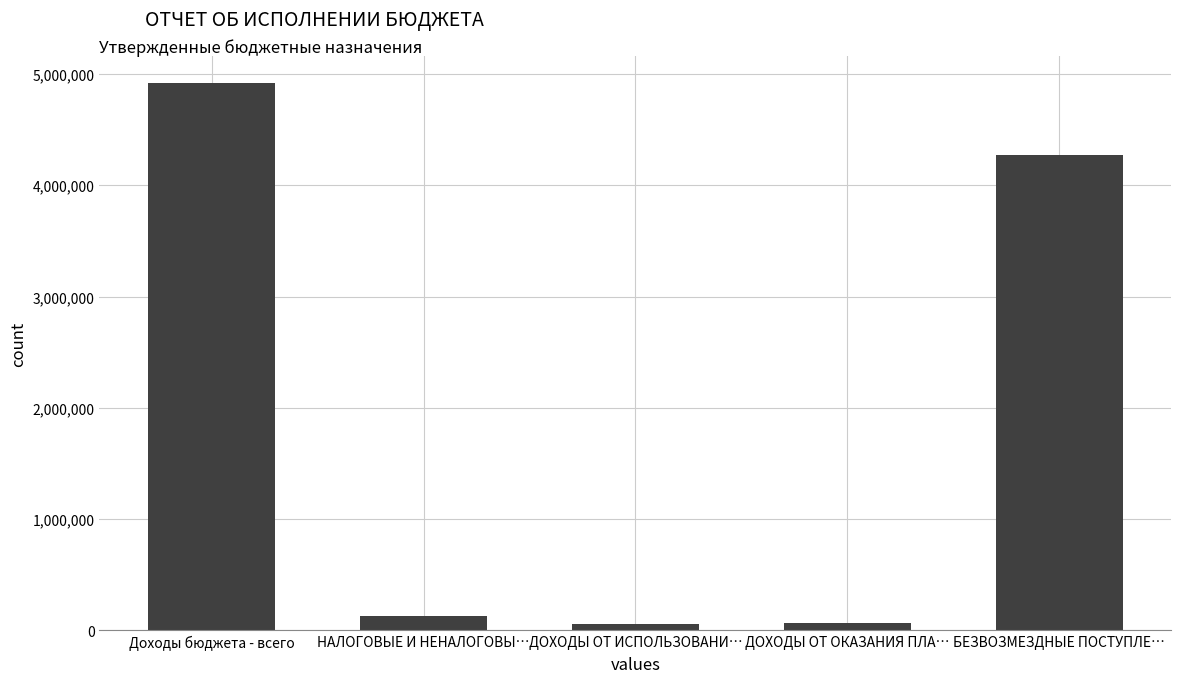

What is the sum of all values?

9442317.8